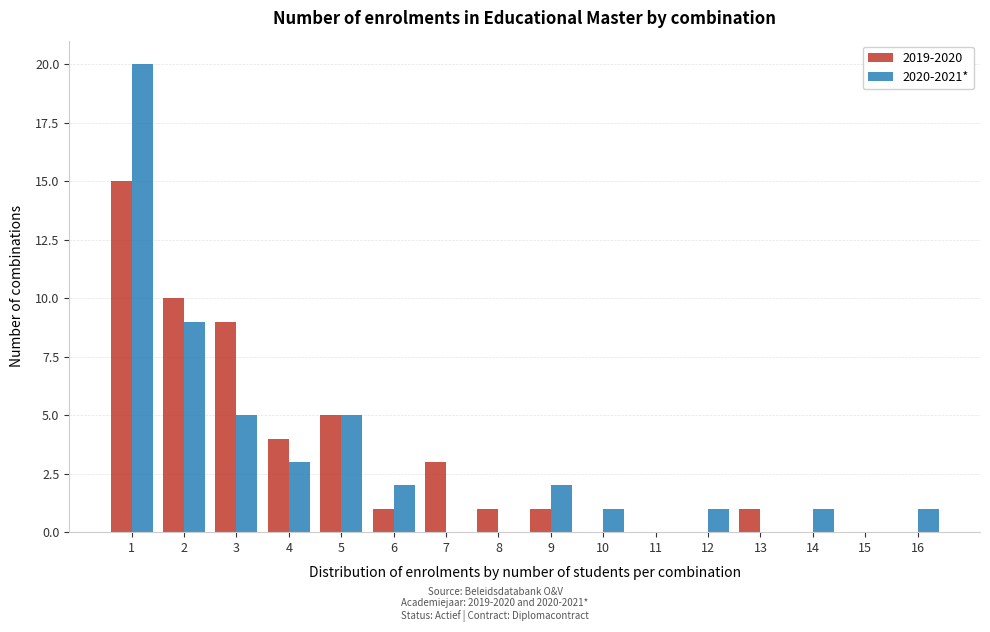

What is the maximum value shown in the chart?

20